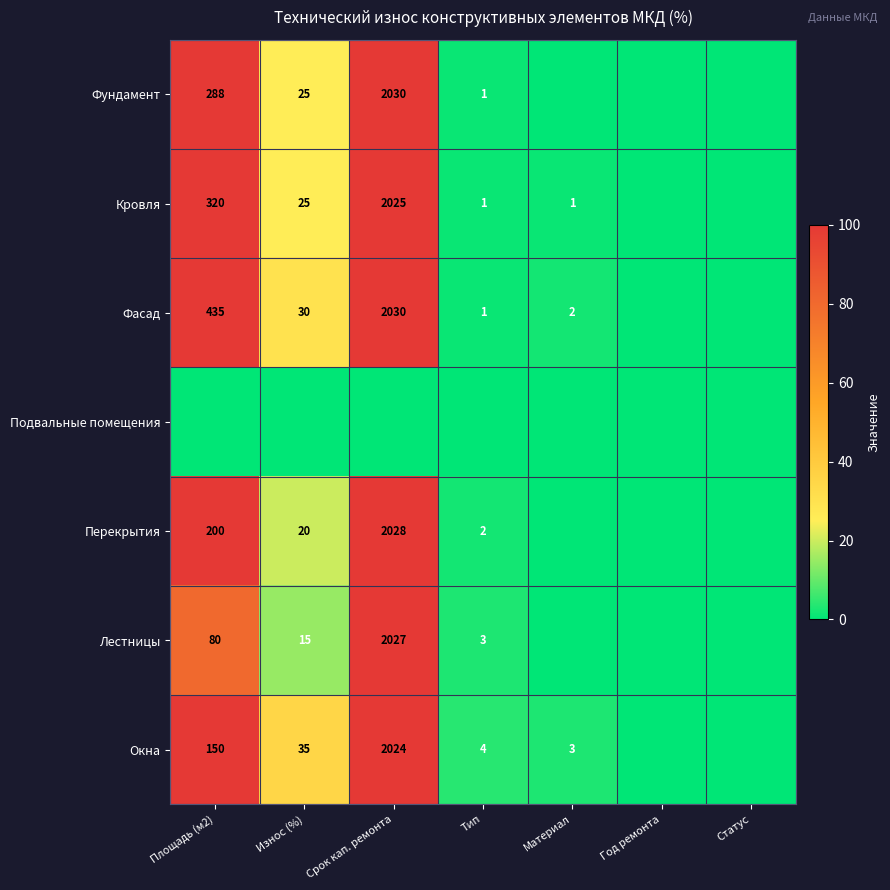

True or false: Лестницы has a value of 3 at Тип.

True